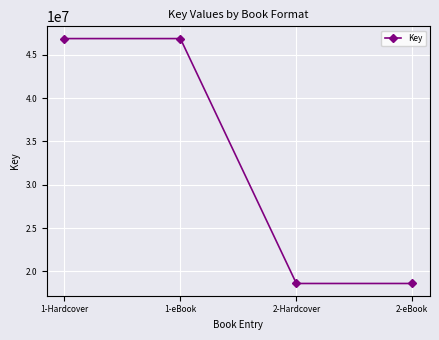

True or false: there are more than 2 points higher than both neighbors.

False